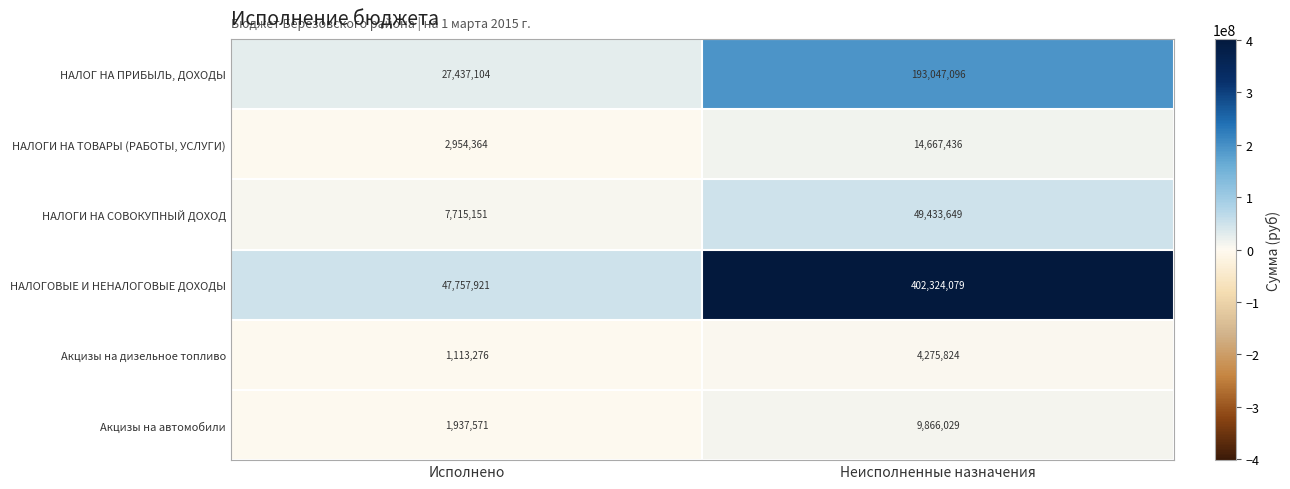

Reading left to right, what are all the values shown in this chart?

НАЛОГ НА ПРИБЫЛЬ, ДОХОДЫ: Исполнено=27437104	Неисполненные назначения=193047096
НАЛОГИ НА ТОВАРЫ (РАБОТЫ, УСЛУГИ): Исполнено=2954364	Неисполненные назначения=14667436
НАЛОГИ НА СОВОКУПНЫЙ ДОХОД: Исполнено=7715151	Неисполненные назначения=49433649
НАЛОГОВЫЕ И НЕНАЛОГОВЫЕ ДОХОДЫ: Исполнено=47757921	Неисполненные назначения=402324079
Акцизы на дизельное топливо: Исполнено=1113276	Неисполненные назначения=4275824
Акцизы на автомобили: Исполнено=1937571	Неисполненные назначения=9866029